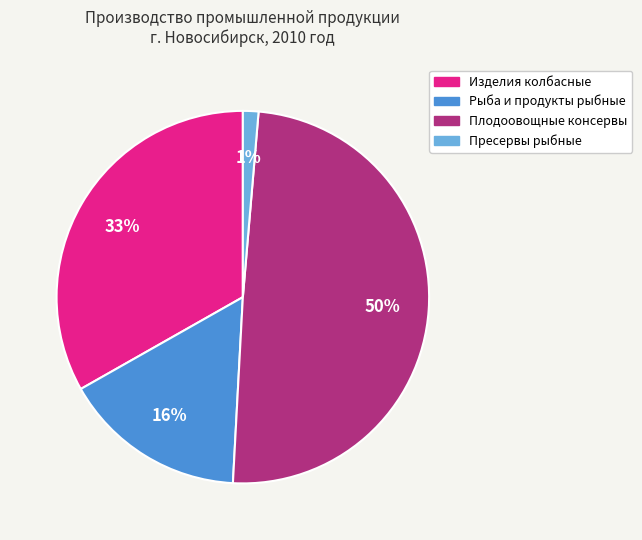

What percentage is the Изделия колбасные slice, to the nearest percent?

33%